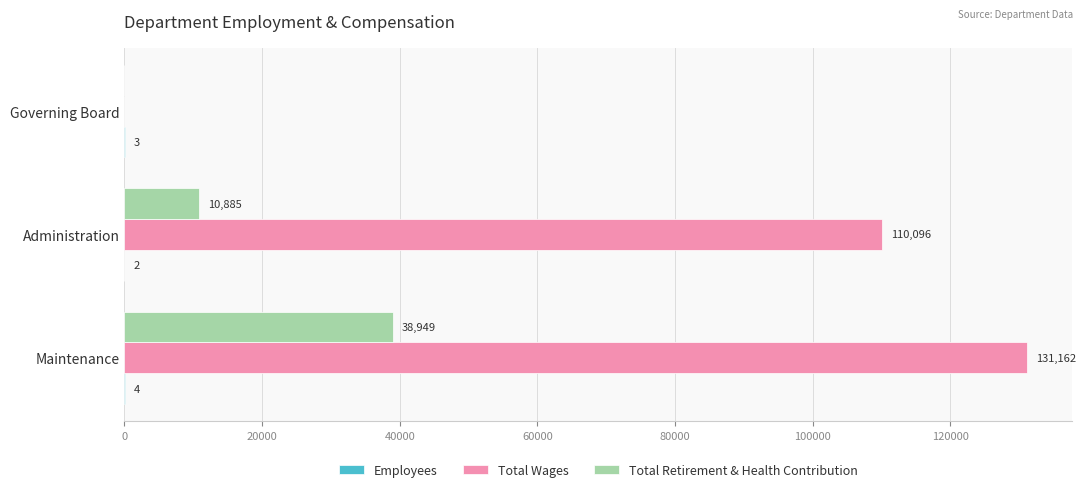

Is it true that Total Wages equals 131162 at Maintenance?

True